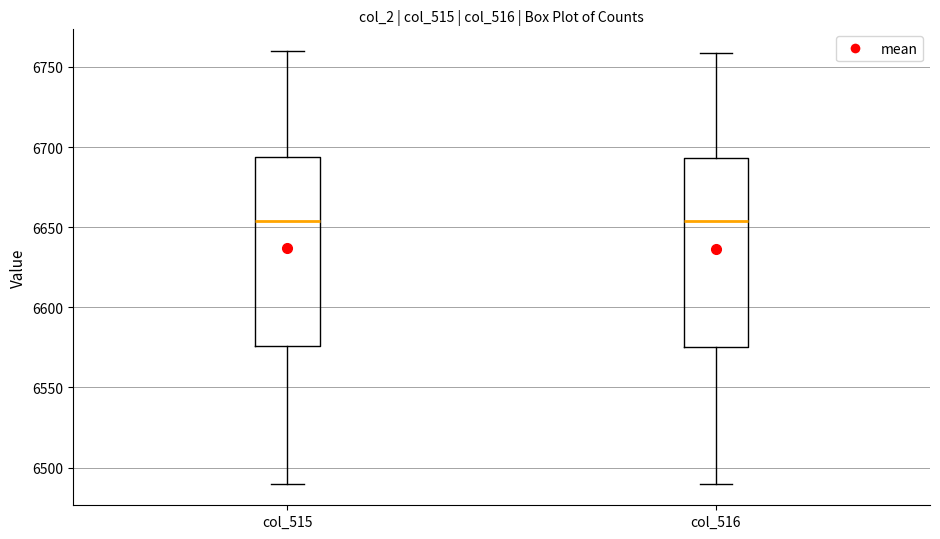

Where is the lower edge of the box for col_516 on the y-axis? The values are not printed on the chart, so give them approximately, as read against the axis.

6575